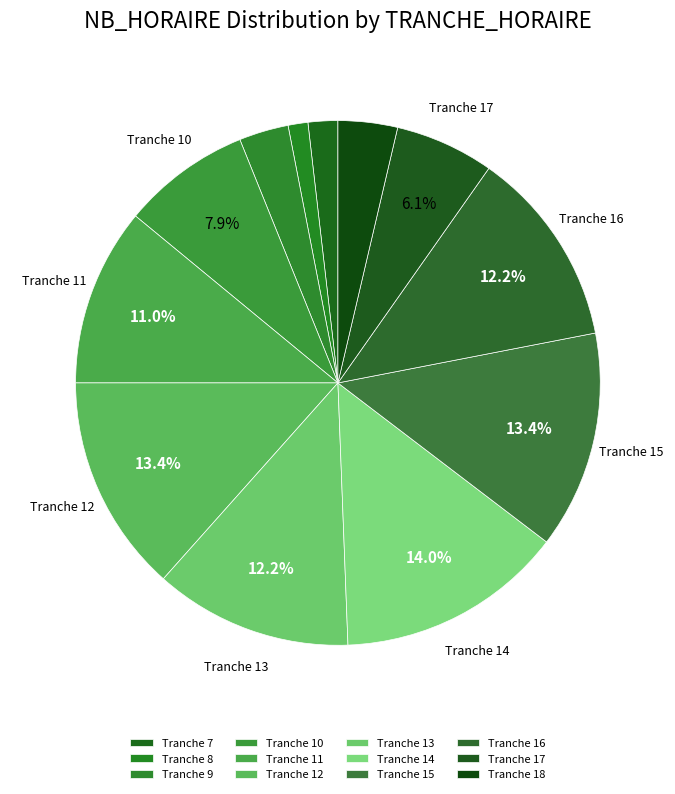

How many slices are in this pie chart?

12